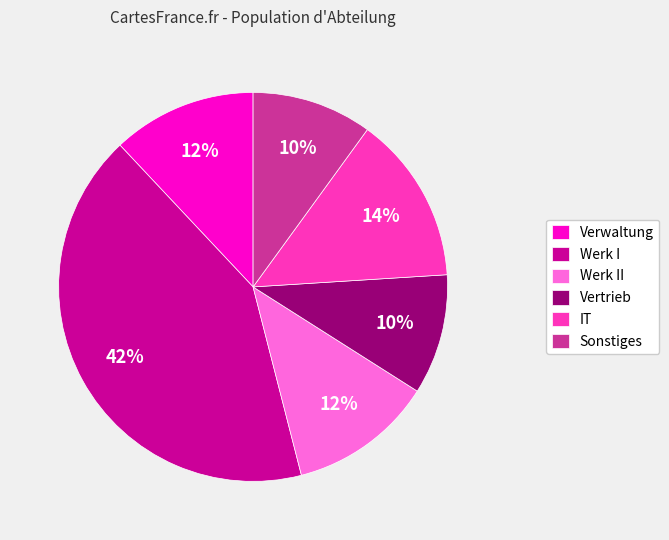

Which has a higher value, IT or Verwaltung?

IT